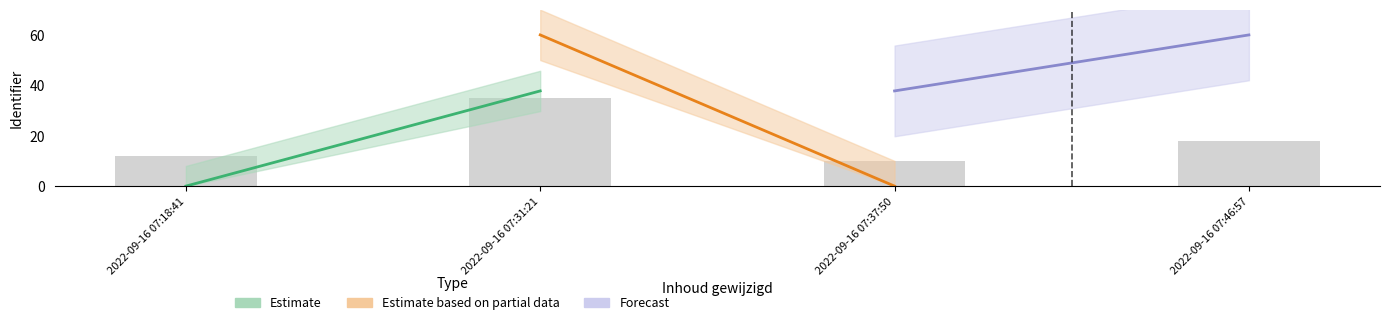

List the labels in order of value, largest first.

2022-09-16 07:31:21, 2022-09-16 07:46:57, 2022-09-16 07:18:41, 2022-09-16 07:37:50